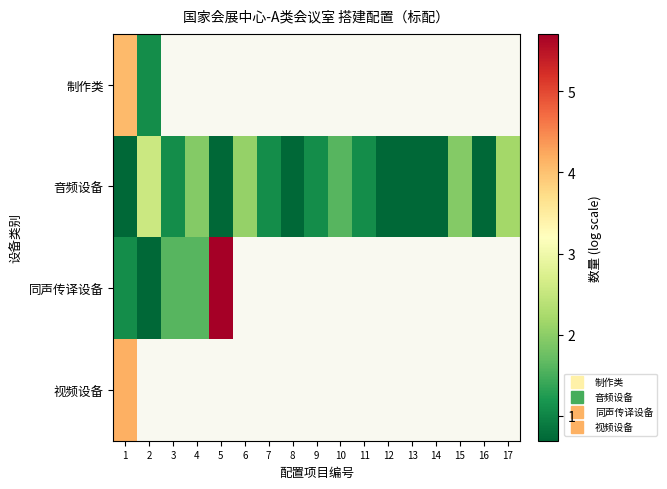

At how many categories does at least one series exceed 3?

2